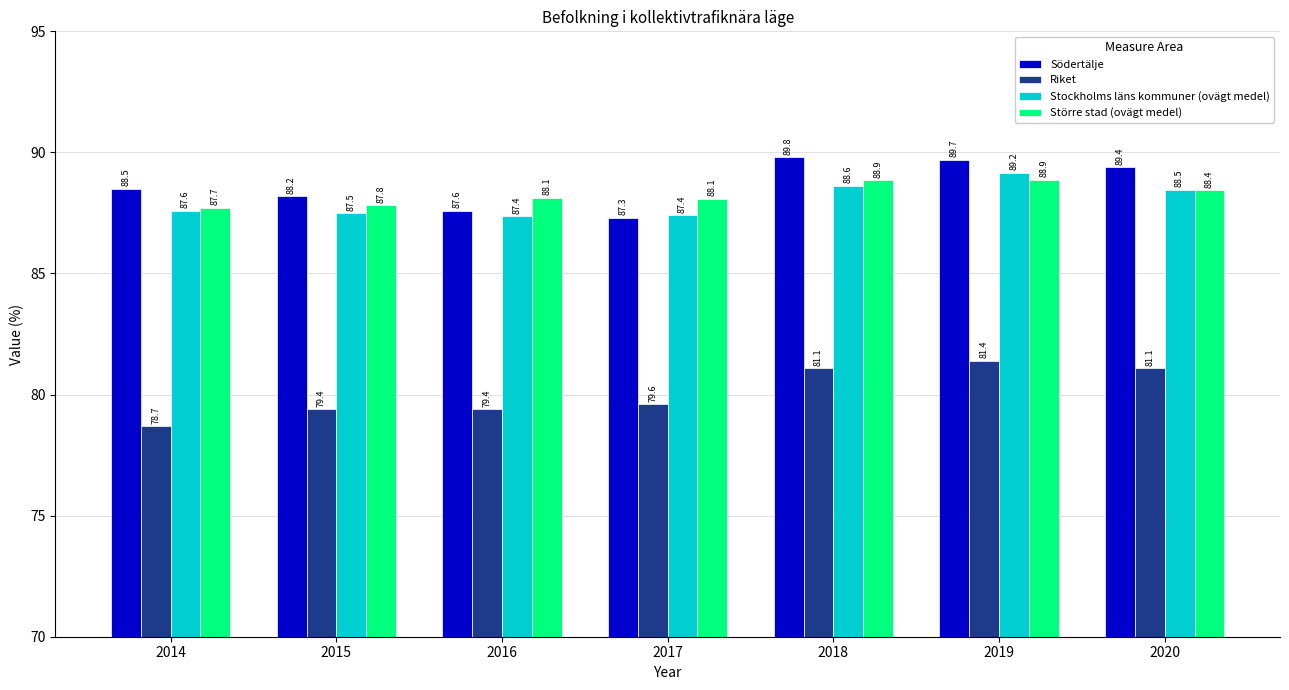

What is the sum of all Riket values?

560.7